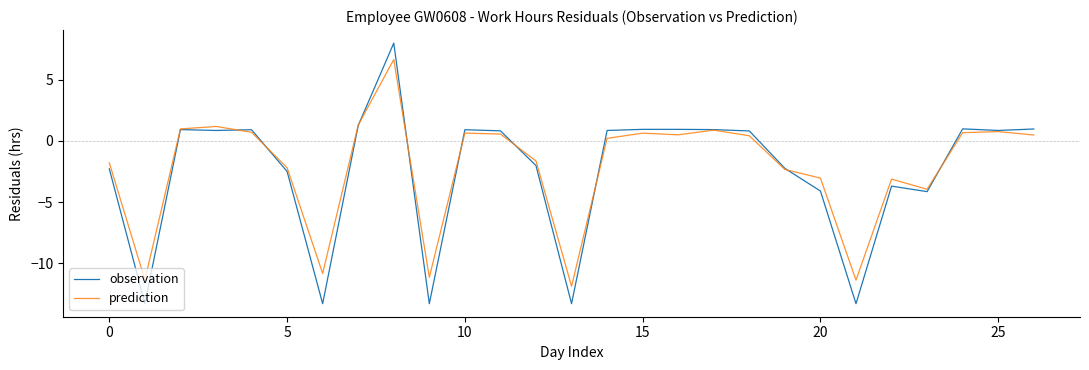

Which series has the widest spread of values?

observation